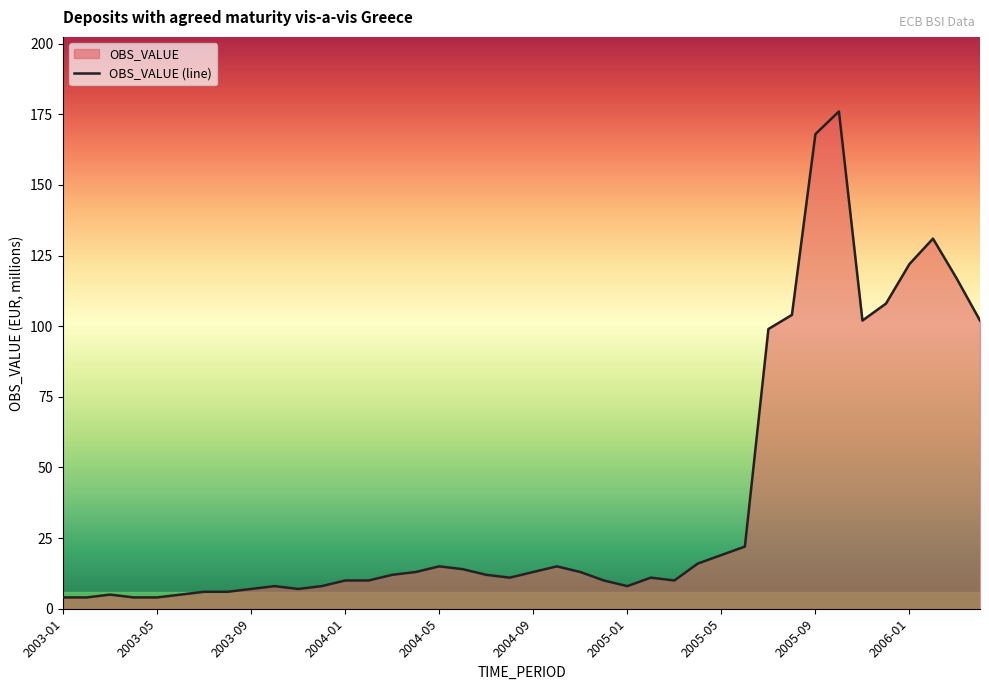

Which category has the lowest value across all series?

2003-01